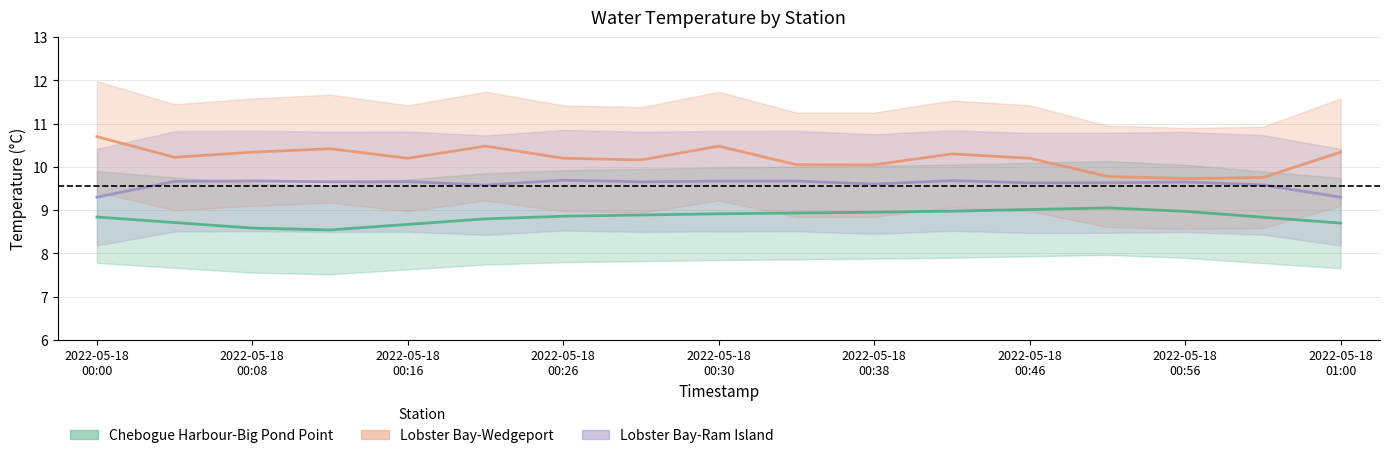

What is the sum of all Lobster Bay-Ram Island values?

163.3